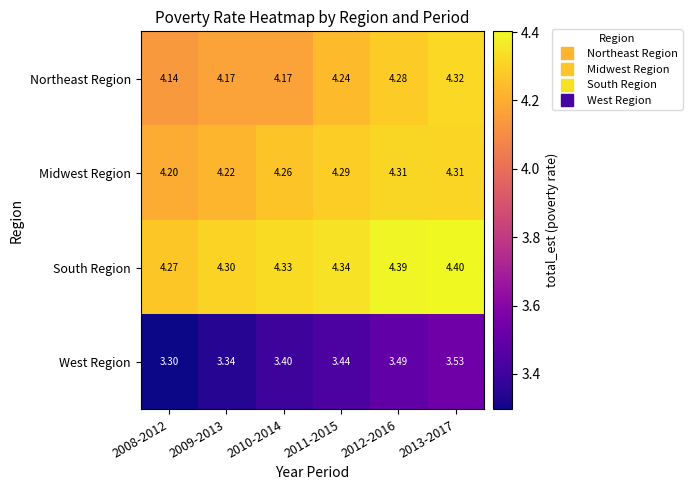

Rank the series at 2009-2013 from lowest to highest value.

West Region, Northeast Region, Midwest Region, South Region